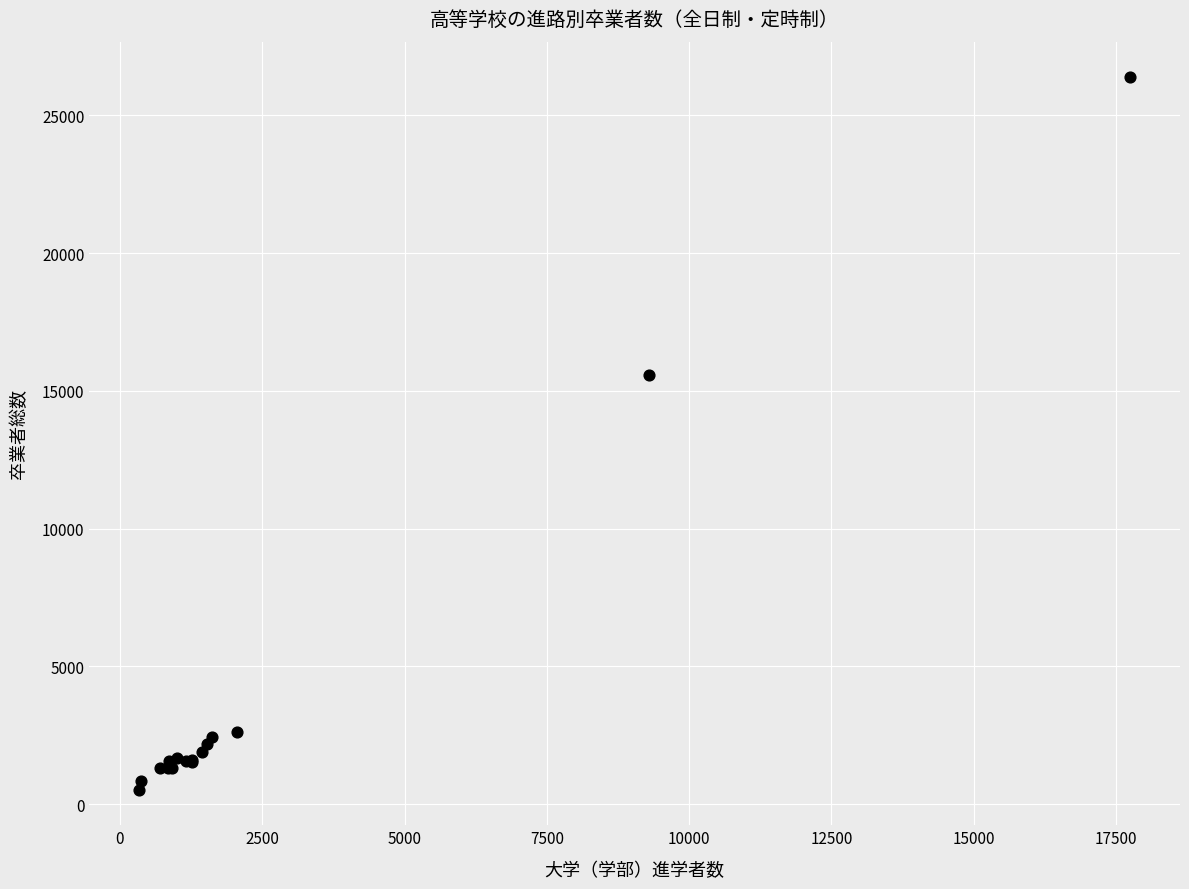

What Y value in the scatter plot is closest to 13454?

15558